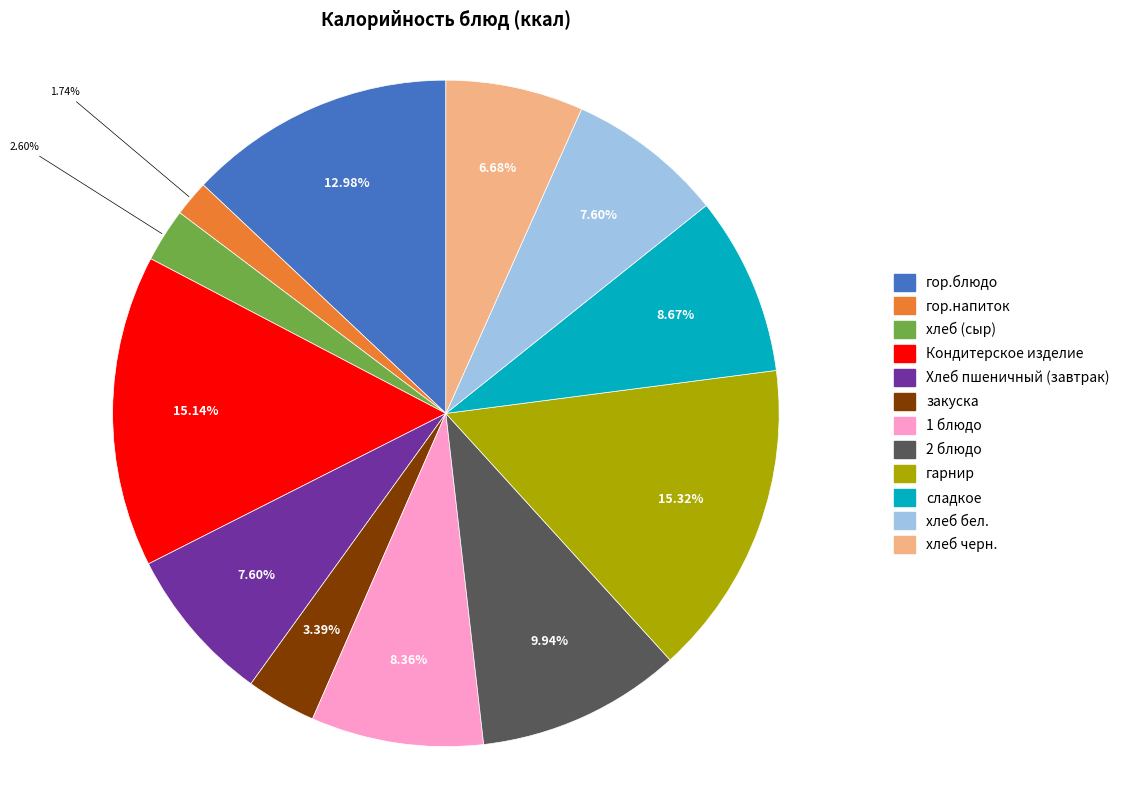

Count the number of slices in the pie.

12